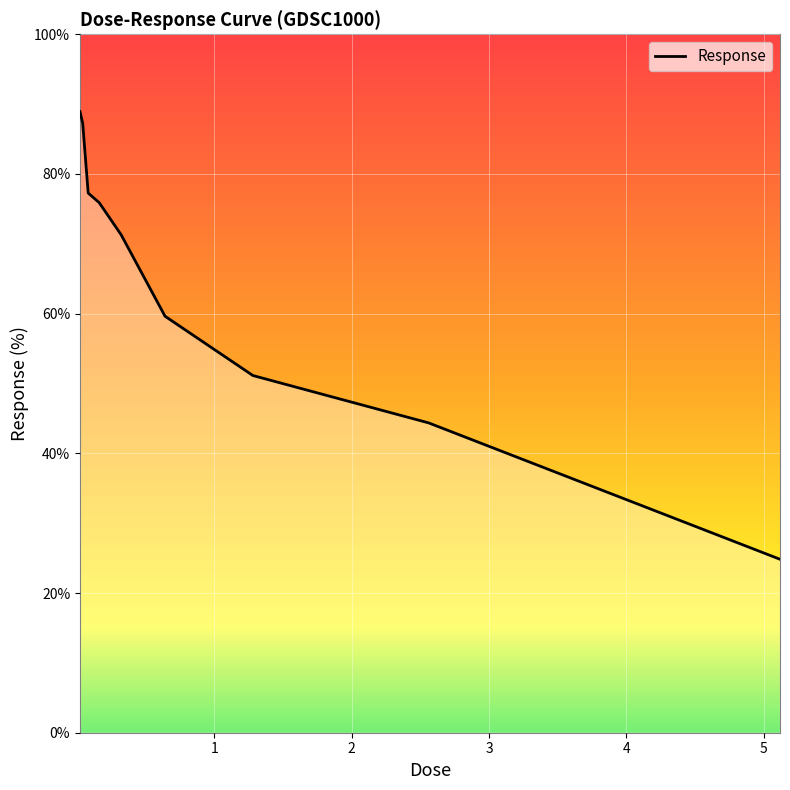

What is the maximum value shown in the chart?

88.9